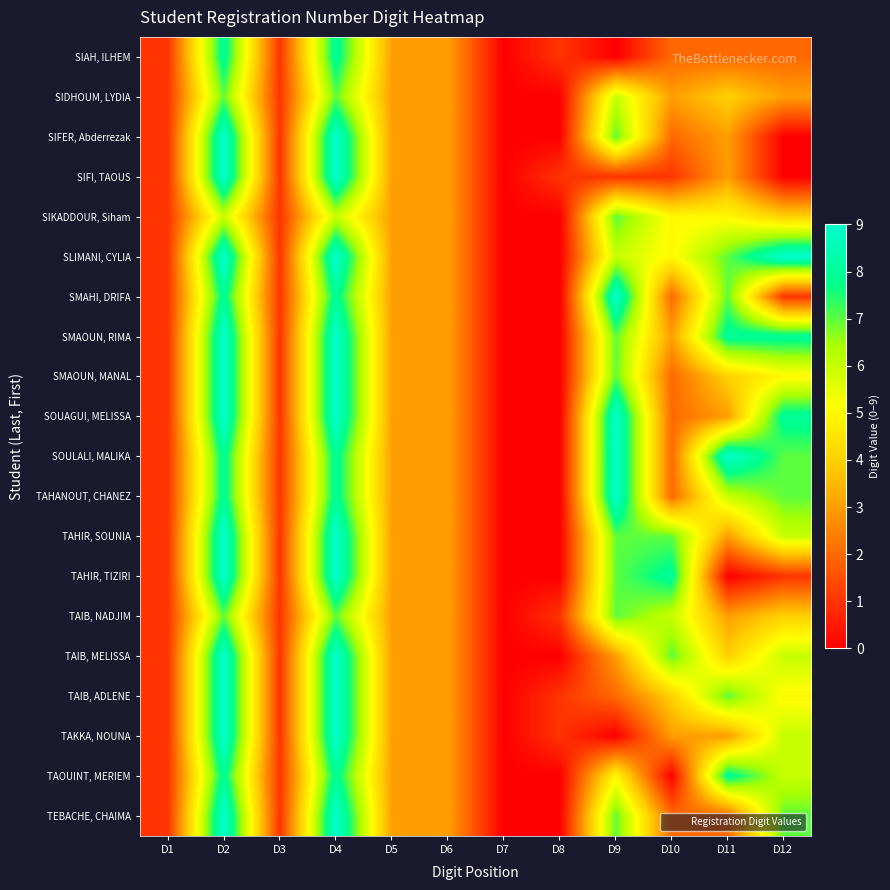

Reading left to right, list all the values displayed in this chart.

SIAH, ILHEM: D1=1	D2=8	D3=1	D4=8	D5=3	D6=3	D7=0	D8=1	D9=0	D10=2	D11=2	D12=2
SIDHOUM, LYDIA: D1=1	D2=7	D3=1	D4=7	D5=3	D6=3	D7=0	D8=0	D9=6	D10=3	D11=4	D12=3
SIFER, Abderrezak: D1=1	D2=9	D3=1	D4=9	D5=3	D6=3	D7=0	D8=0	D9=7	D10=2	D11=3	D12=0
SIFI, TAOUS: D1=1	D2=9	D3=1	D4=9	D5=3	D6=3	D7=0	D8=1	D9=1	D10=1	D11=3	D12=0
SIKADDOUR, Siham: D1=1	D2=6	D3=1	D4=6	D5=3	D6=3	D7=0	D8=0	D9=7	D10=5	D11=5	D12=4
SLIMANI, CYLIA: D1=1	D2=9	D3=1	D4=9	D5=3	D6=3	D7=0	D8=0	D9=6	D10=5	D11=7	D12=9
SMAHI, DRIFA: D1=1	D2=8	D3=1	D4=8	D5=3	D6=3	D7=0	D8=0	D9=9	D10=2	D11=7	D12=1
SMAOUN, RIMA: D1=1	D2=9	D3=1	D4=9	D5=3	D6=3	D7=0	D8=0	D9=7	D10=3	D11=8	D12=8
SMAOUN, MANAL: D1=1	D2=9	D3=1	D4=9	D5=3	D6=3	D7=0	D8=0	D9=7	D10=2	D11=4	D12=5
SOUAGUI, MELISSA: D1=1	D2=9	D3=1	D4=9	D5=3	D6=3	D7=0	D8=0	D9=9	D10=2	D11=3	D12=8
SOULALI, MALIKA: D1=1	D2=8	D3=1	D4=8	D5=3	D6=3	D7=0	D8=0	D9=9	D10=2	D11=9	D12=7
TAHANOUT, CHANEZ: D1=1	D2=8	D3=1	D4=8	D5=3	D6=3	D7=0	D8=0	D9=9	D10=2	D11=6	D12=7
TAHIR, SOUNIA: D1=1	D2=9	D3=1	D4=9	D5=3	D6=3	D7=0	D8=0	D9=7	D10=7	D11=3	D12=6
TAHIR, TIZIRI: D1=1	D2=9	D3=1	D4=9	D5=3	D6=3	D7=0	D8=0	D9=7	D10=8	D11=0	D12=1
TAIB, NADJIM: D1=1	D2=7	D3=1	D4=7	D5=3	D6=3	D7=0	D8=1	D9=7	D10=6	D11=3	D12=4
TAIB, MELISSA: D1=1	D2=9	D3=1	D4=9	D5=3	D6=3	D7=0	D8=0	D9=3	D10=7	D11=4	D12=6
TAIB, ADLENE: D1=1	D2=9	D3=1	D4=9	D5=3	D6=3	D7=0	D8=1	D9=2	D10=4	D11=7	D12=5
TAKKA, NOUNA: D1=1	D2=9	D3=1	D4=9	D5=3	D6=3	D7=0	D8=1	D9=0	D10=3	D11=3	D12=6
TAOUINT, MERIEM: D1=1	D2=8	D3=1	D4=8	D5=3	D6=3	D7=0	D8=0	D9=5	D10=0	D11=8	D12=6
TEBACHE, CHAIMA: D1=1	D2=9	D3=1	D4=9	D5=3	D6=3	D7=0	D8=0	D9=7	D10=2	D11=2	D12=7